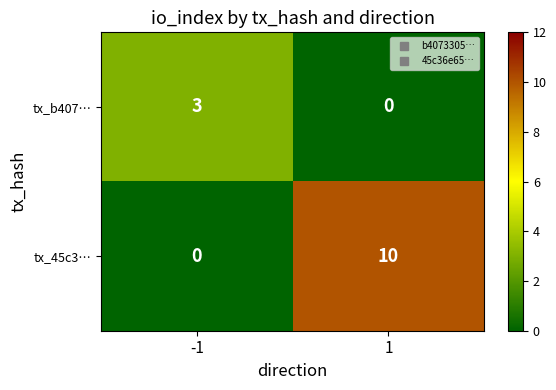

How many series are shown in this chart?

2